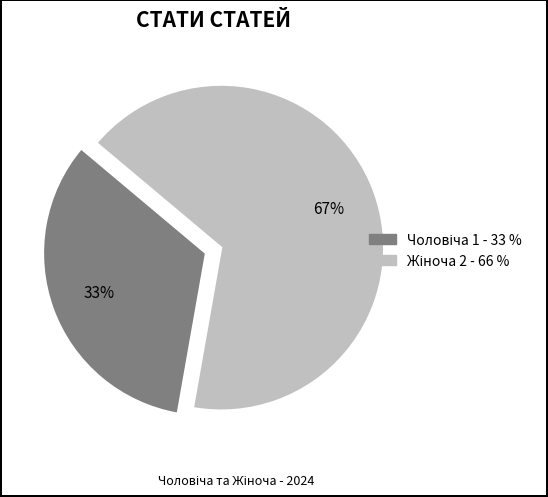

To the nearest percent, what is the average slice percentage?

50%